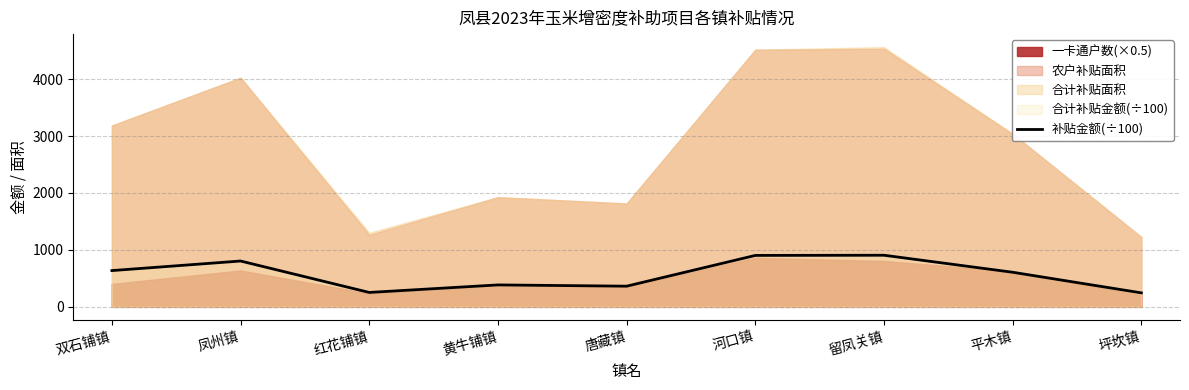

The value of 补贴金额(÷100) at 留凤关镇 is 1515.8. True or false?

False